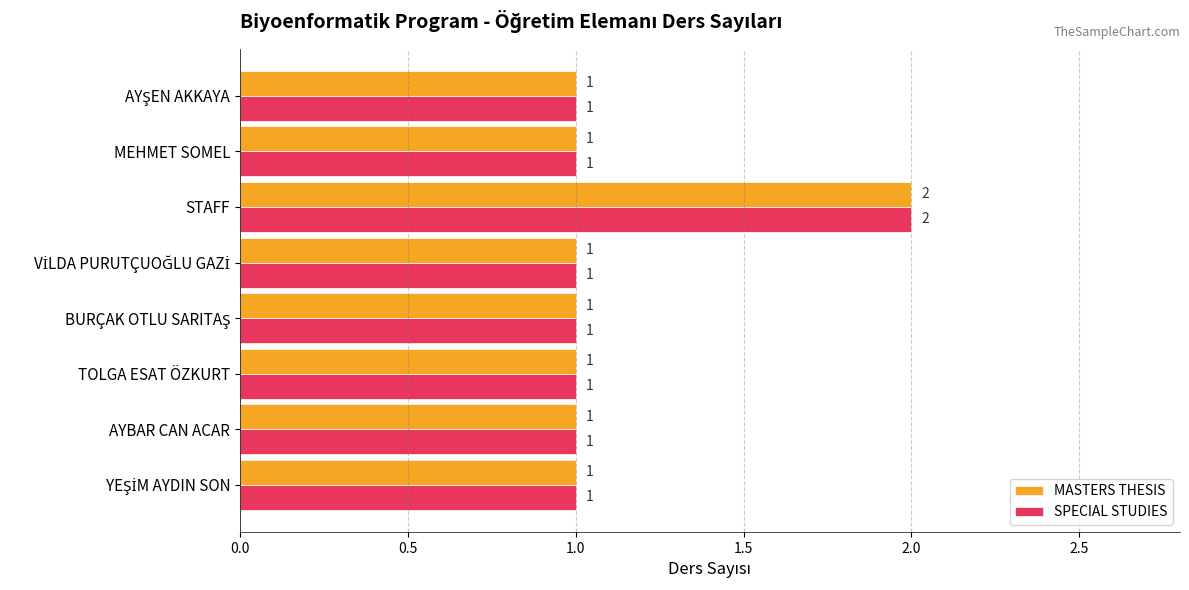

What is the smallest value displayed?

1